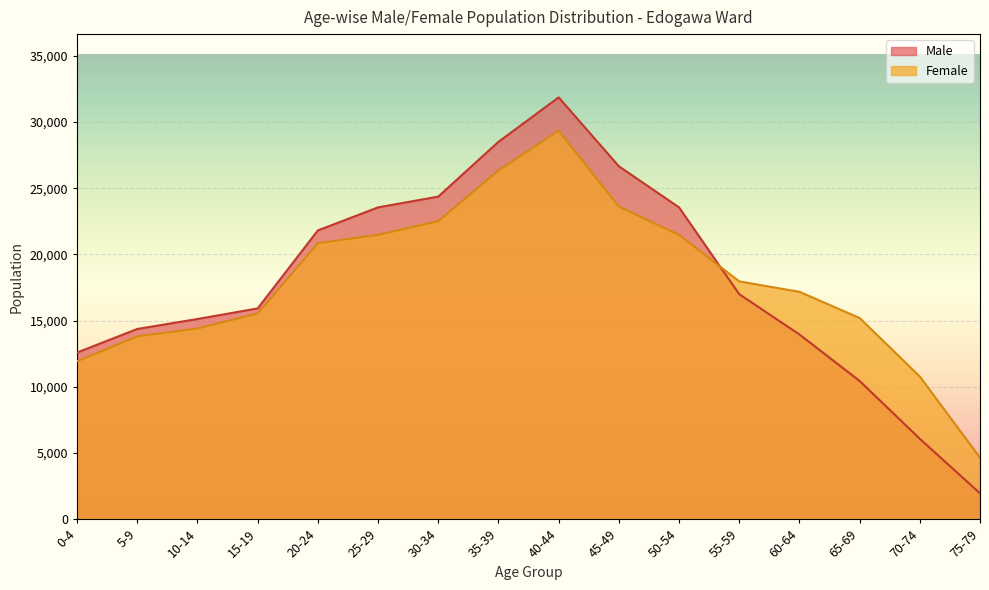

What is the difference between the second highest and minimum values in the Male series?

26543